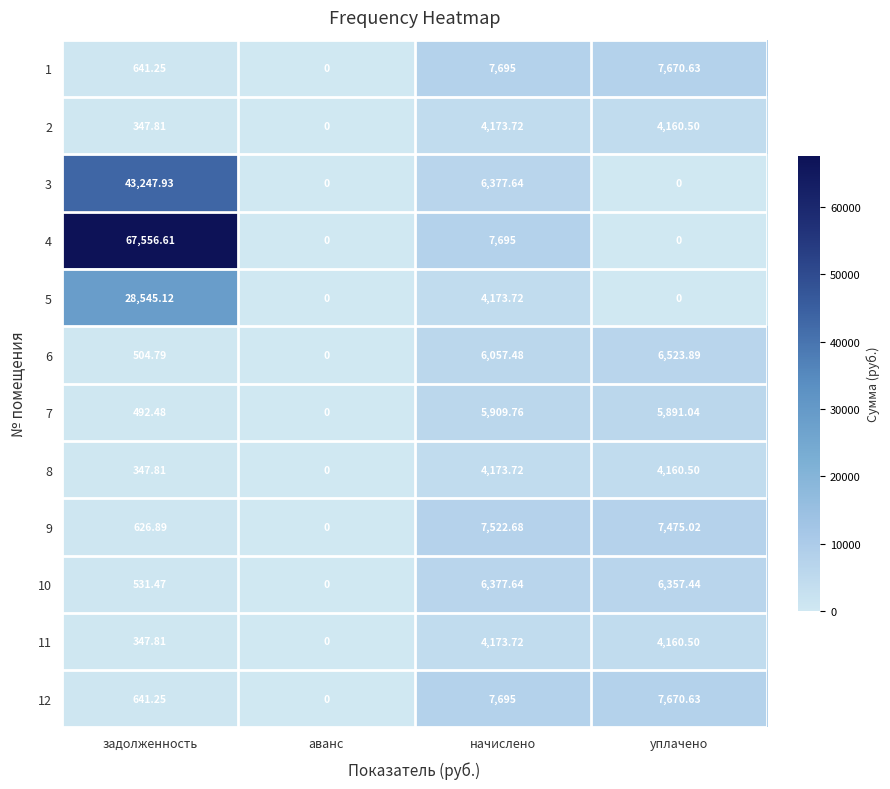

At which label is 6 closest to 3261?

задолженность